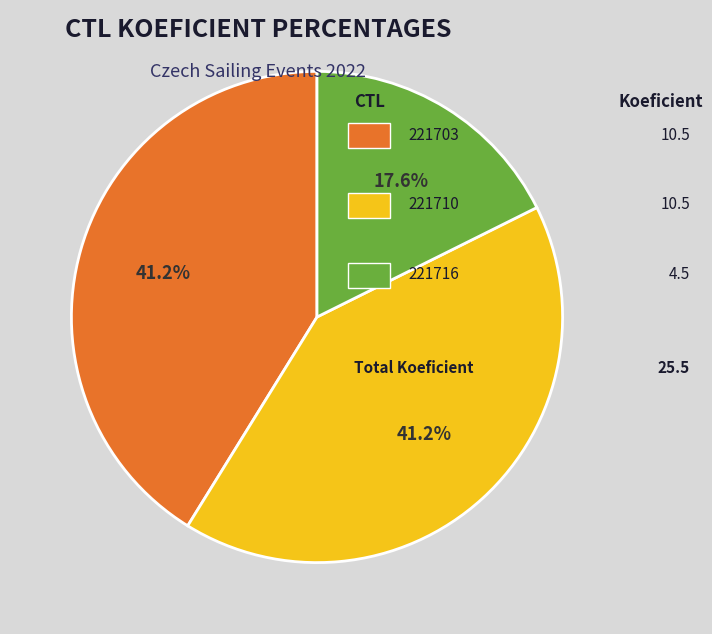

Is there any slice that represents more than half of the pie?

No